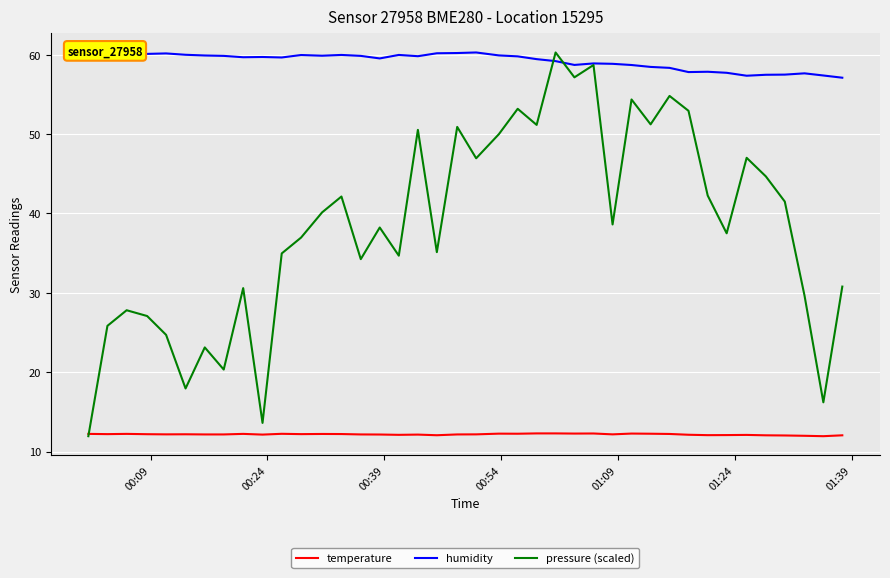

Which series has the largest range (max minus min)?

pressure (scaled)